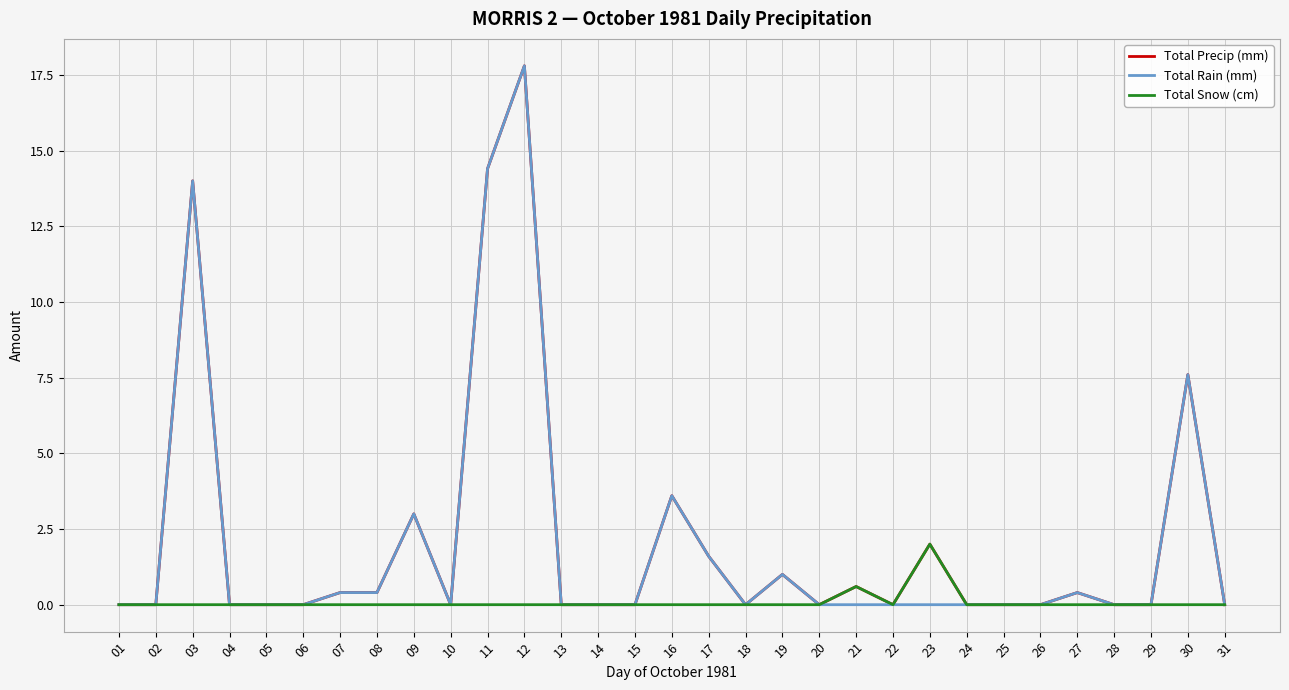

What is the spread (max minus min) of values at 17?

1.6